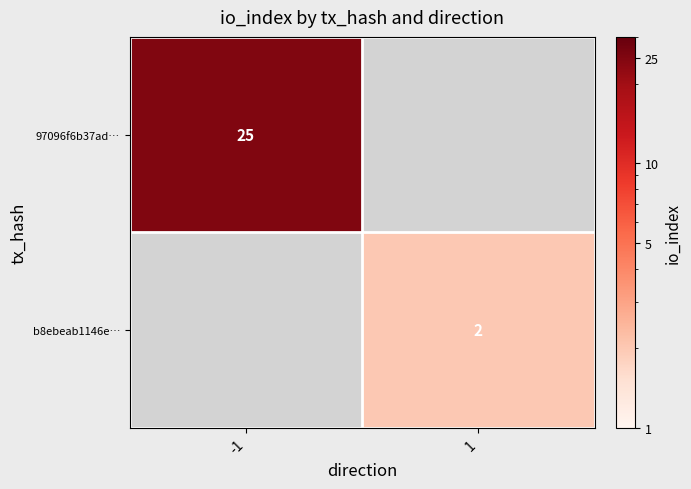

Is it true that 97096f6b37ad… equals 14 at -1?

False